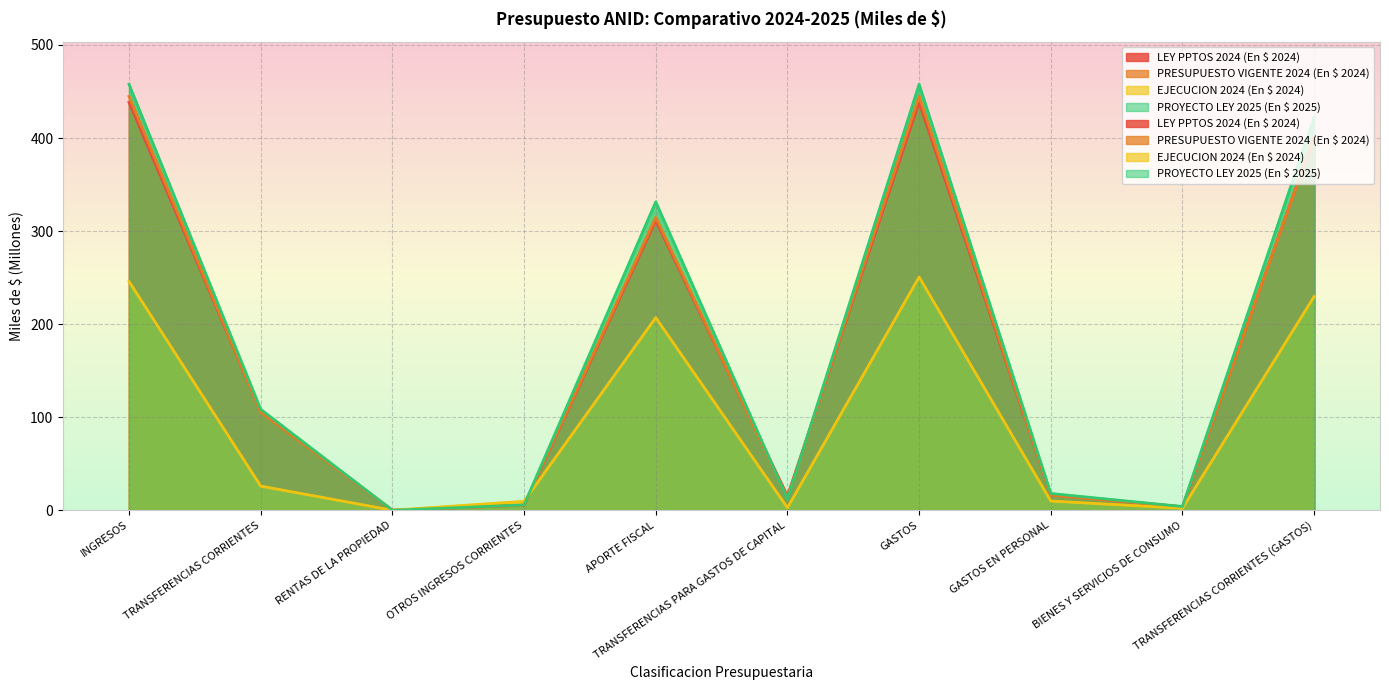

What is the difference between the second highest and second lowest values in the PRESUPUESTO VIGENTE 2024 (En $ 2024) series?

441.0